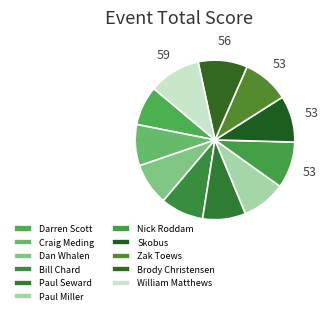

How many segments does this pie chart have?

11